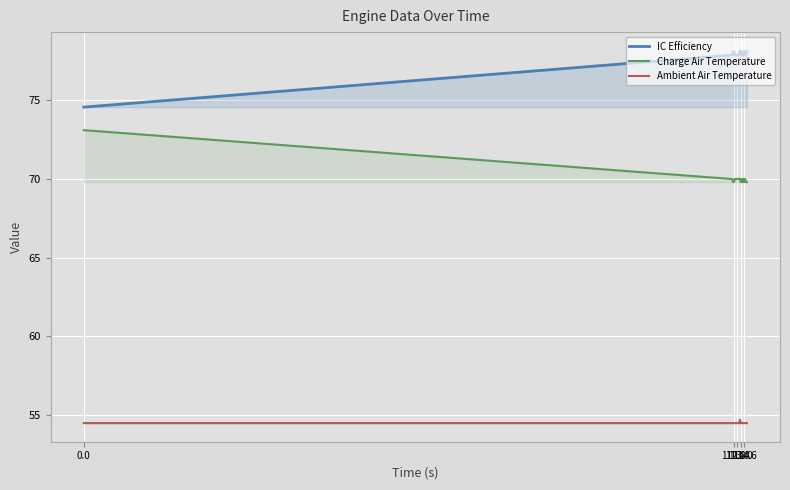

In Charge Air Temperature, how many points are lower than both neighbors (excluding endpoints)?

3